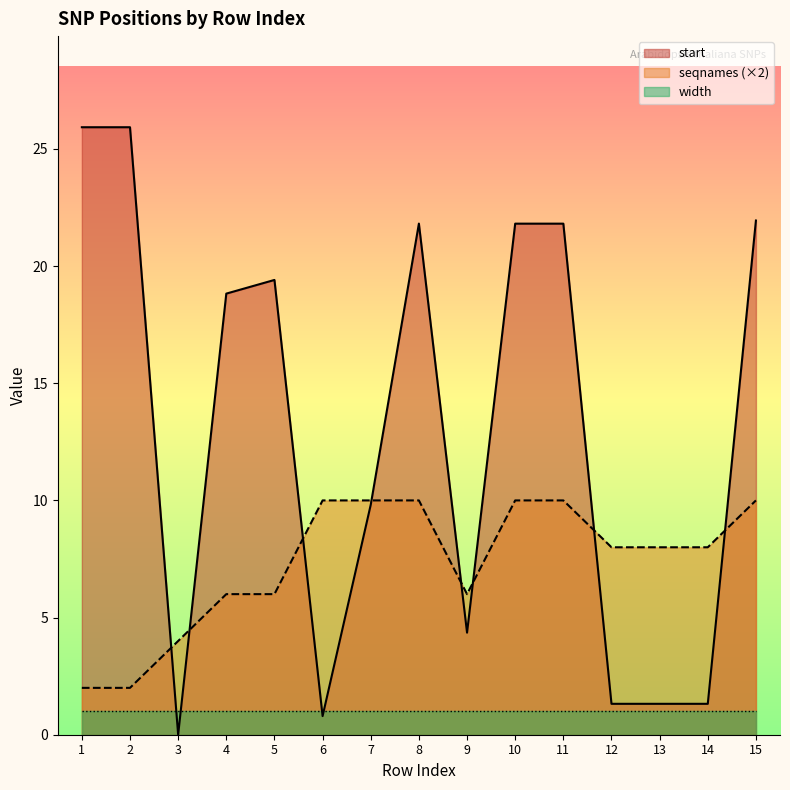

At which label is seqnames closest to 6?

4